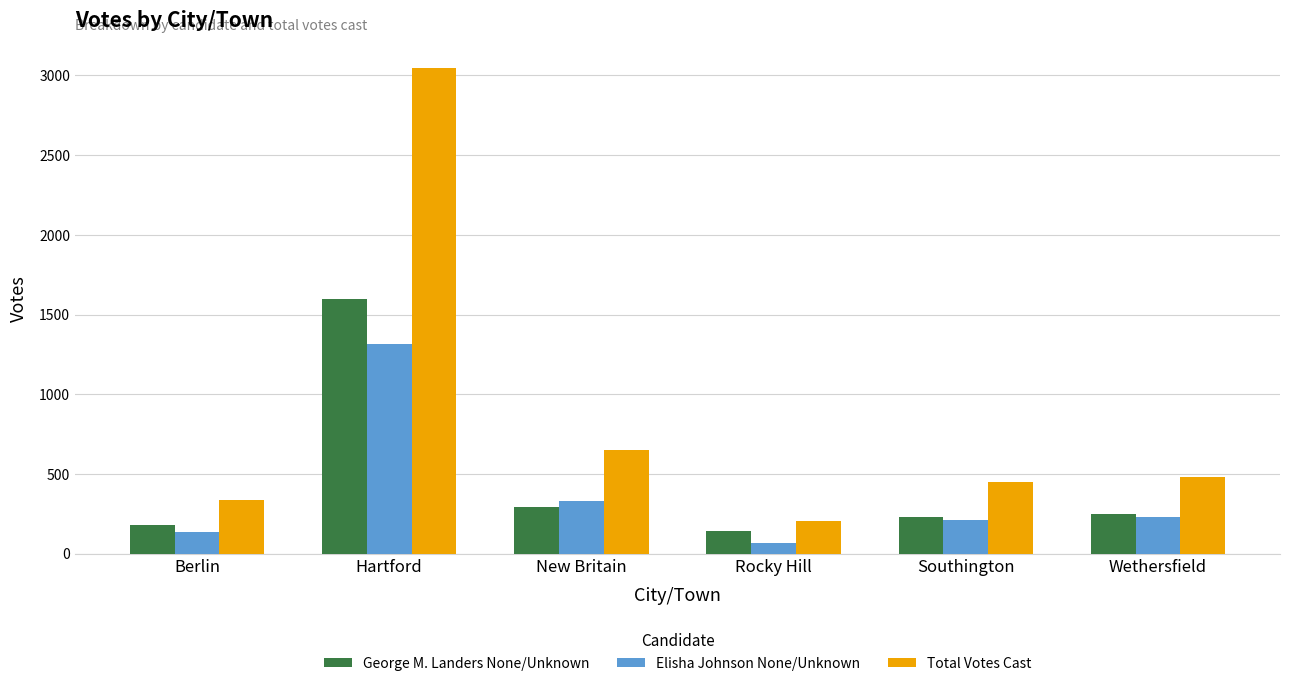

List the series in order of their peak value, lowest first.

Elisha Johnson None/Unknown, George M. Landers None/Unknown, Total Votes Cast